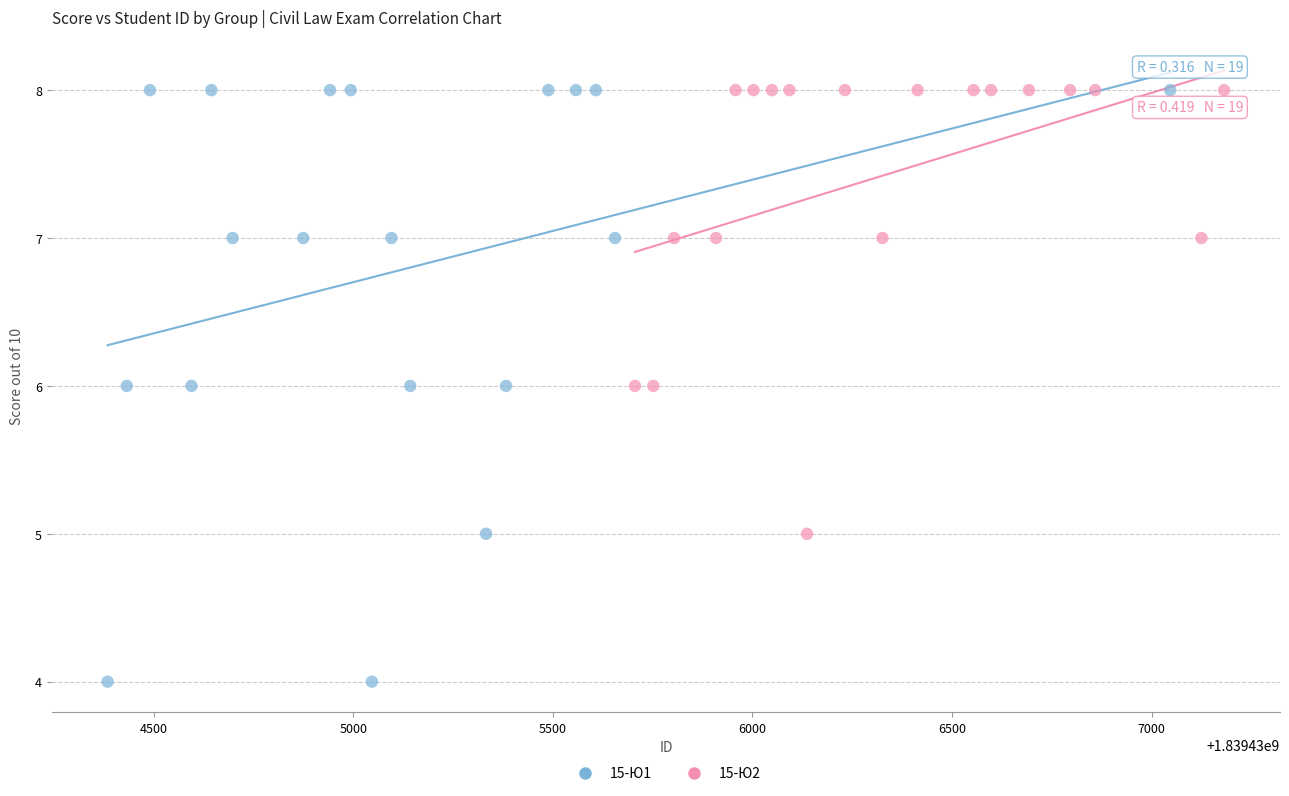

Which series has the largest Y range (max minus min)?

15-Ю1